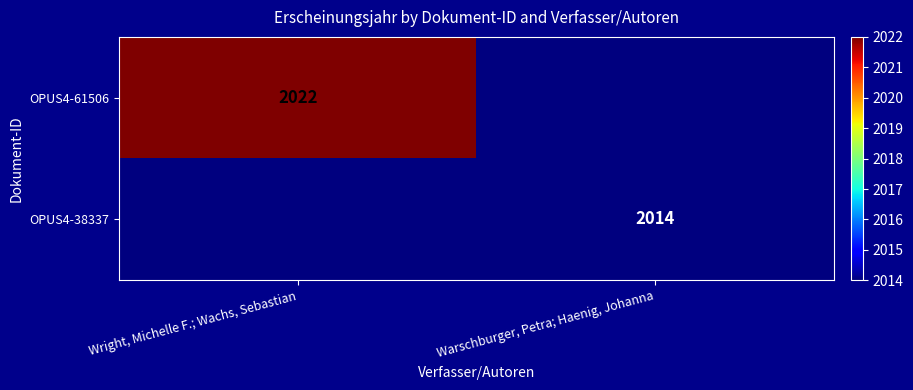

The OPUS4-61506 series shows 3466 at Wright, Michelle F.; Wachs, Sebastian. True or false?

False